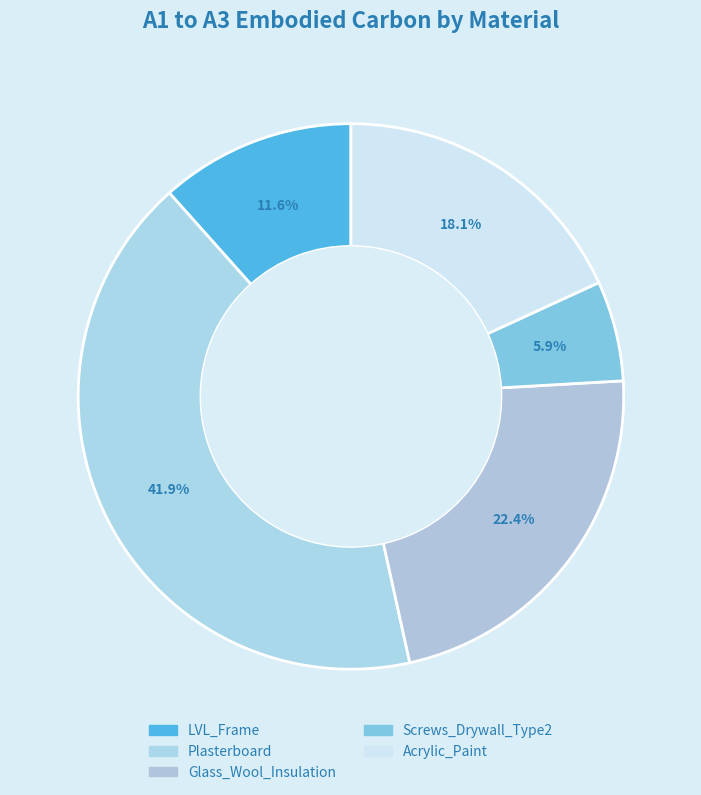

How many slices are in this pie chart?

5